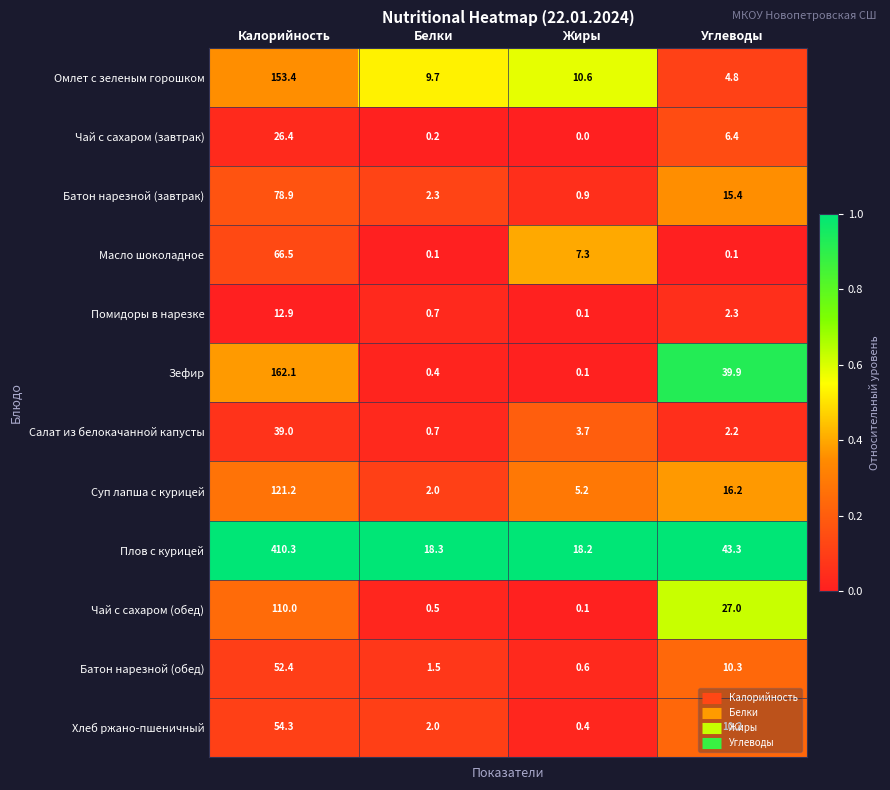

At which label does Зефир first exceed 39?

Калорийность